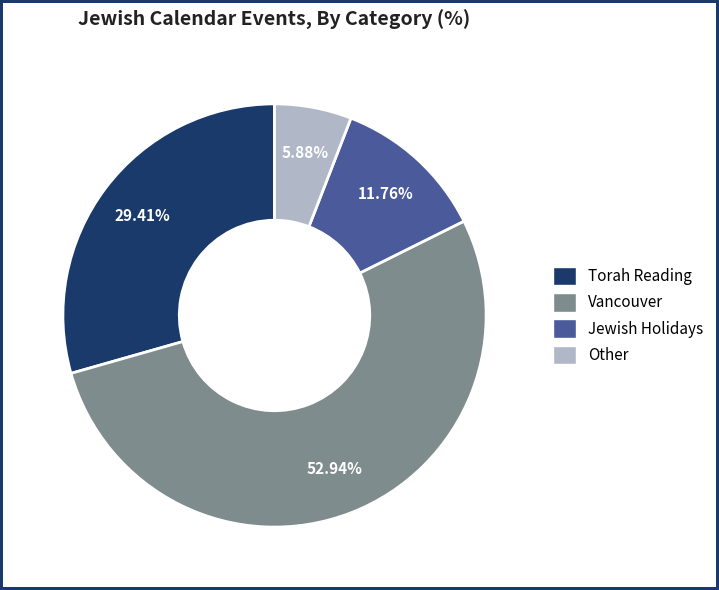

True or false: Torah Reading accounts for 15% of the total.

False